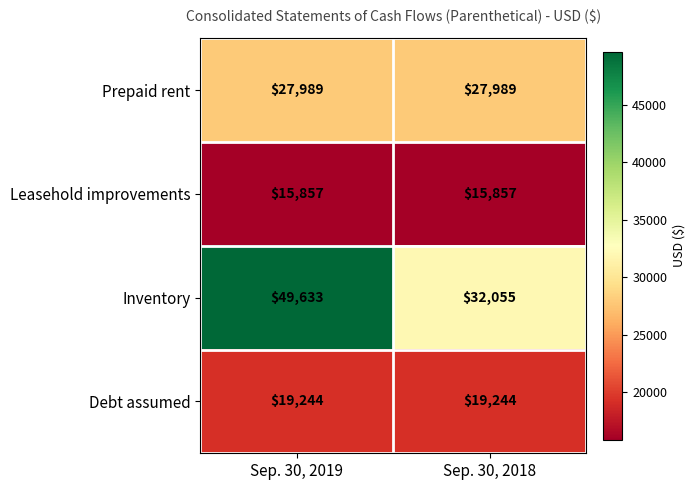

Reading right to left, extract all data points from this chart.

Prepaid rent: Sep. 30, 2018=27989	Sep. 30, 2019=27989
Leasehold improvements: Sep. 30, 2018=15857	Sep. 30, 2019=15857
Inventory: Sep. 30, 2018=32055	Sep. 30, 2019=49633
Debt assumed: Sep. 30, 2018=19244	Sep. 30, 2019=19244